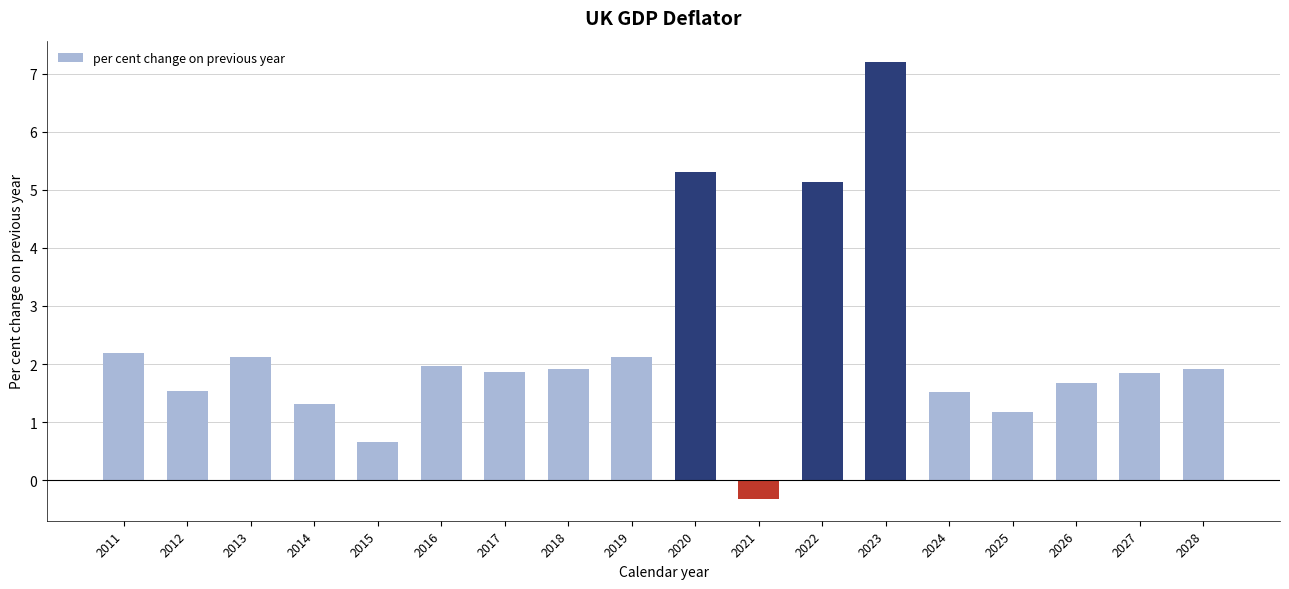

At which category does the chart reach its peak across all series?

2023